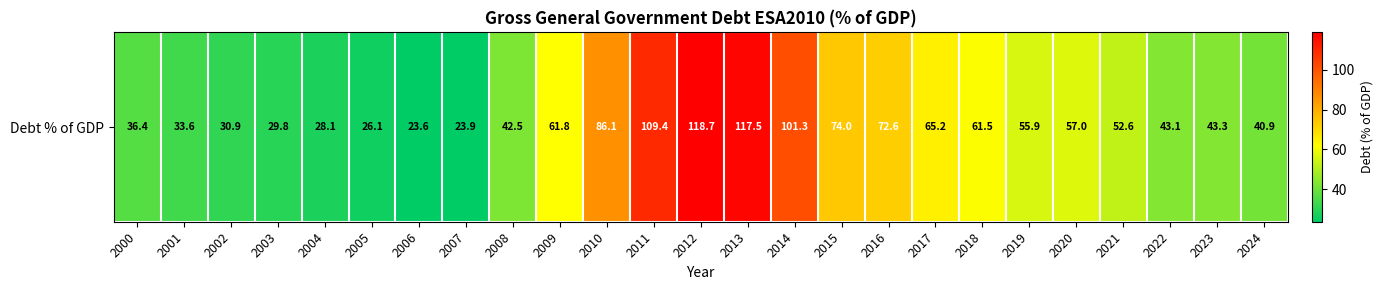

Rank the categories by value from highest to lowest.

2012, 2013, 2011, 2014, 2010, 2015, 2016, 2017, 2009, 2018, 2020, 2019, 2021, 2023, 2022, 2008, 2024, 2000, 2001, 2002, 2003, 2004, 2005, 2007, 2006